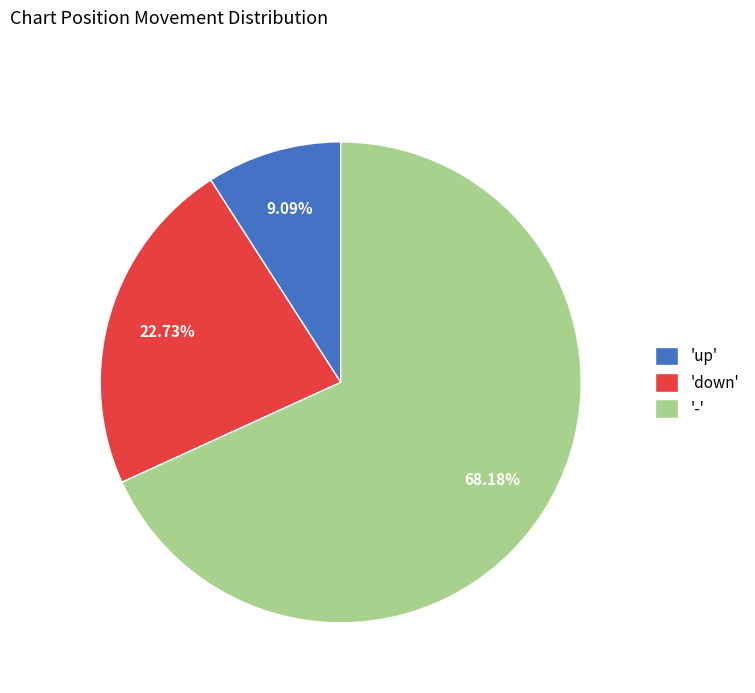

Count the number of slices in the pie.

3